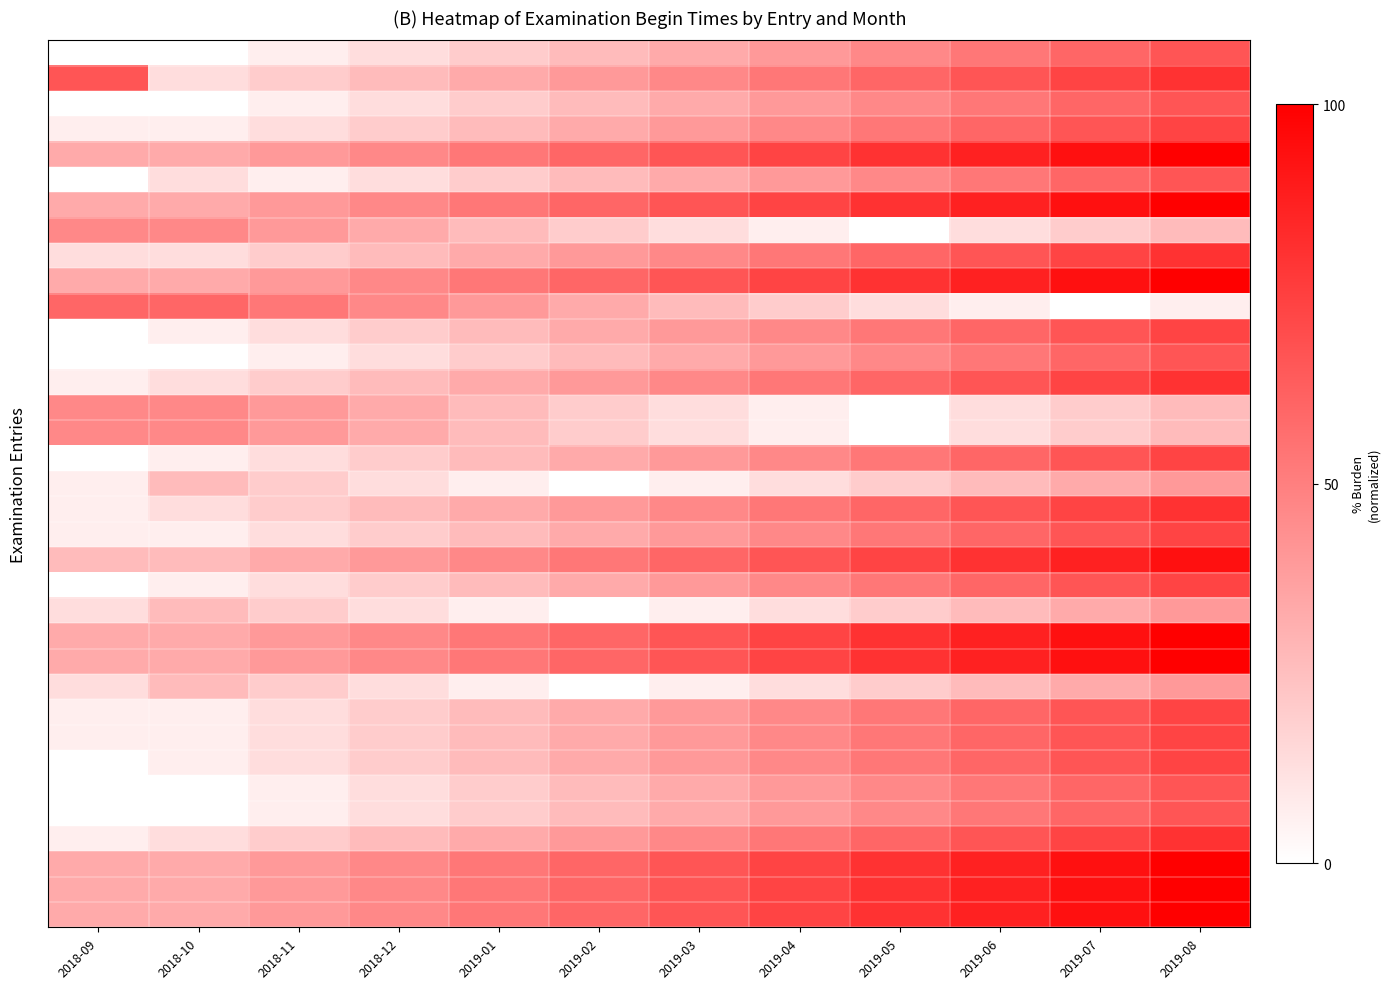

Which category has the lowest value across all series?

2018-09